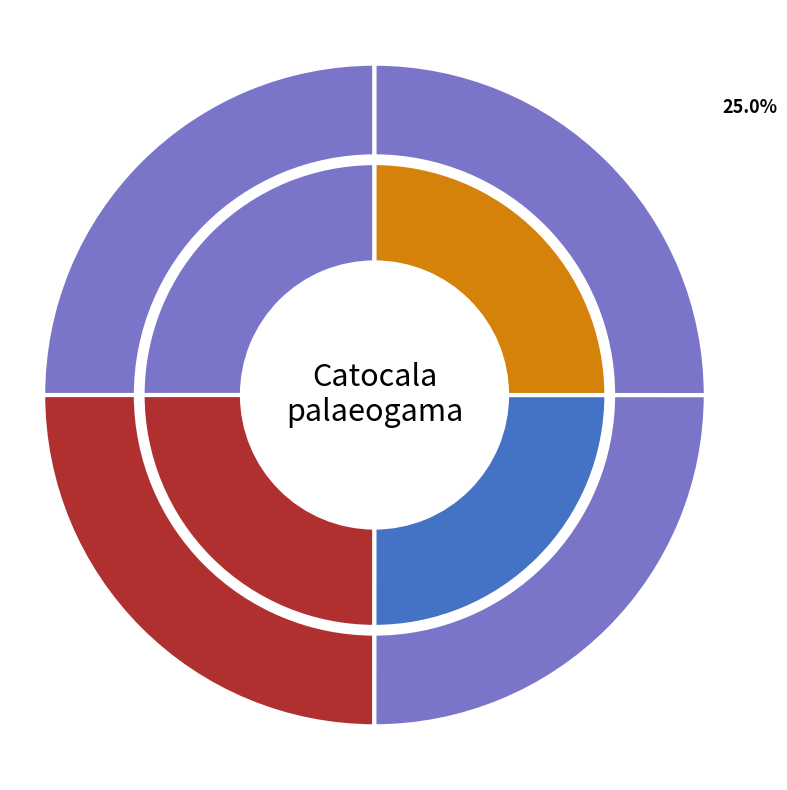

How many segments does this pie chart have?

4